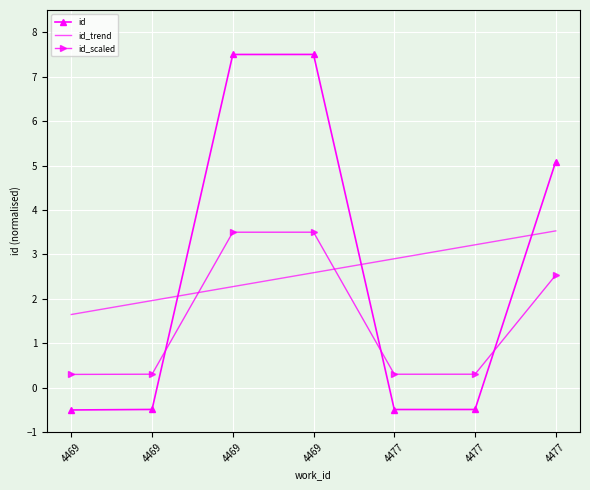

Reading right to left, extract all data points from this chart.

id: 4477=5.1	4477=-0.5	4477=-0.5	4469=7.5	4469=7.5	4469=-0.5	4469=-0.5
id_trend: 4477=3.5	4477=3.2	4477=2.9	4469=2.6	4469=2.3	4469=2.0	4469=1.6
id_scaled: 4477=2.5	4477=0.3	4477=0.3	4469=3.5	4469=3.5	4469=0.3	4469=0.3